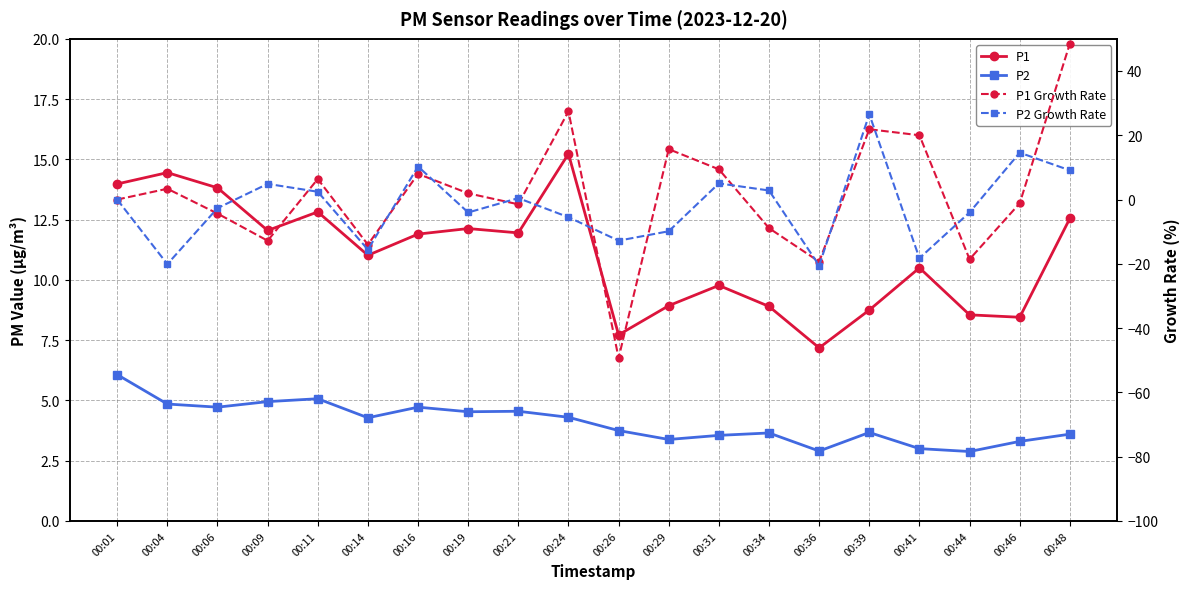

At which label does P2 reach its peak?

00:01